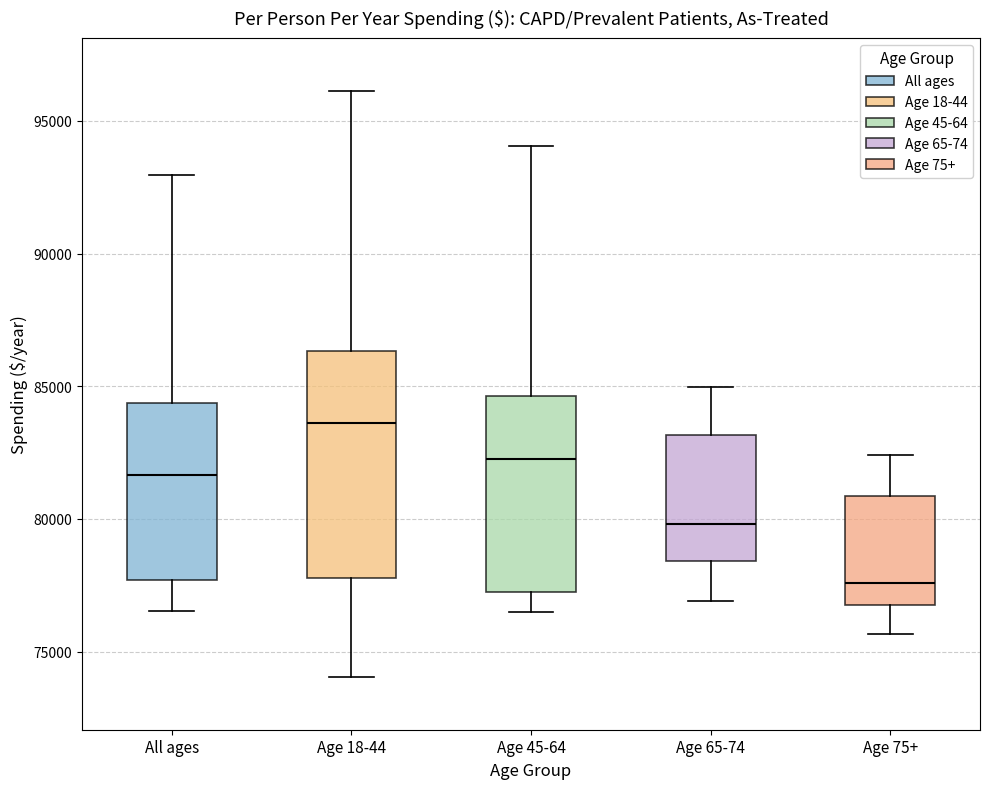

Reading left to right, read every box against the y-axis: the position of its median line, the range the box covers, and the ends of its whiskers. The values are not printed on the chart, so give them approximately, as read against the axis.

All ages: median 81500, box 77500 to 84500, whiskers 76500 to 93000
Age 18-44: median 83500, box 78000 to 86500, whiskers 74000 to 96000
Age 45-64: median 82500, box 77500 to 84500, whiskers 76500 to 94000
Age 65-74: median 80000, box 78500 to 83000, whiskers 77000 to 85000
Age 75+: median 77500, box 77000 to 81000, whiskers 75500 to 82500